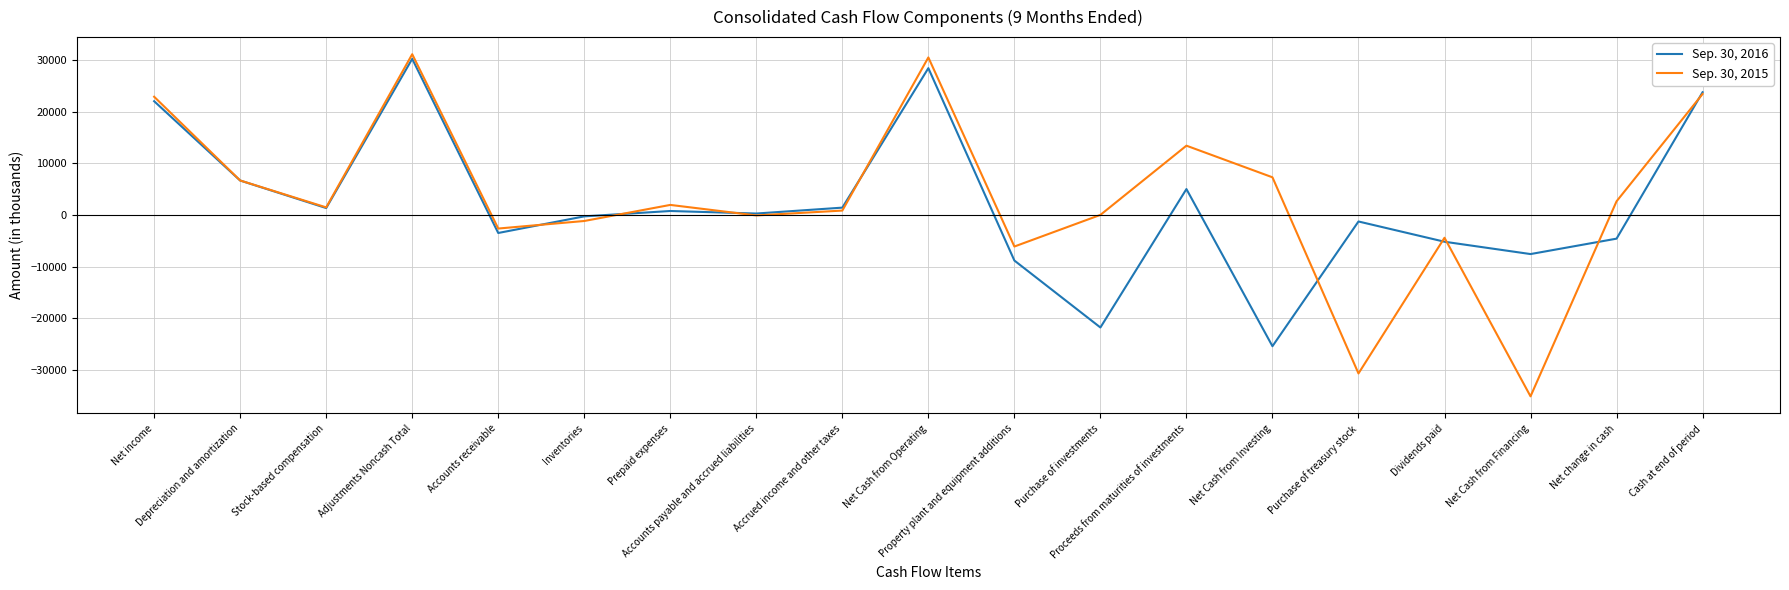

What is the total value across all series at Prepaid expenses?

2686